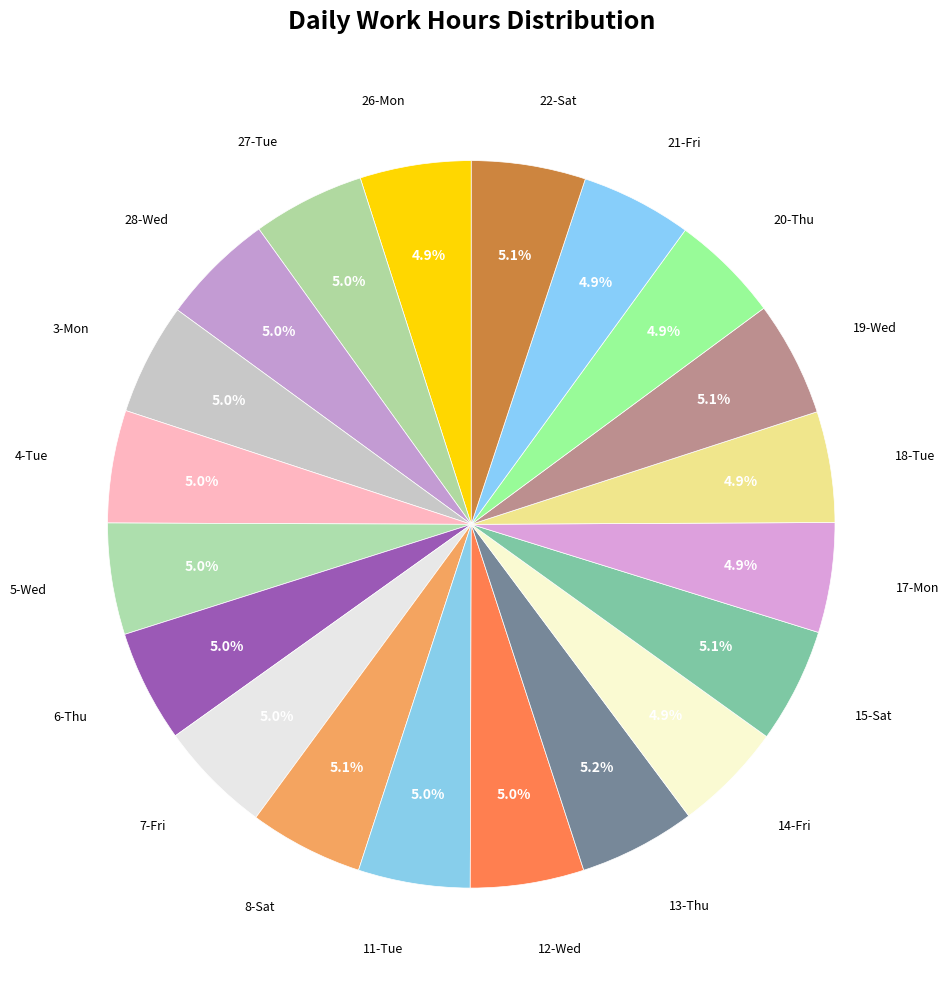

What portion of the pie excludes 7-Fri?

95.0%